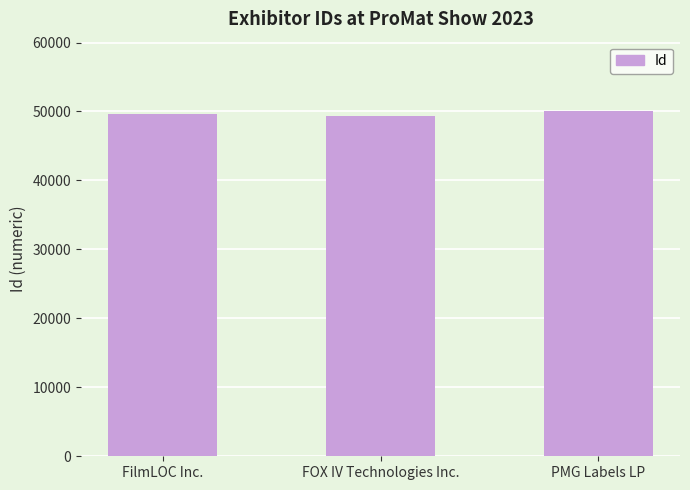

How many values are between 49306 and 50101?

3